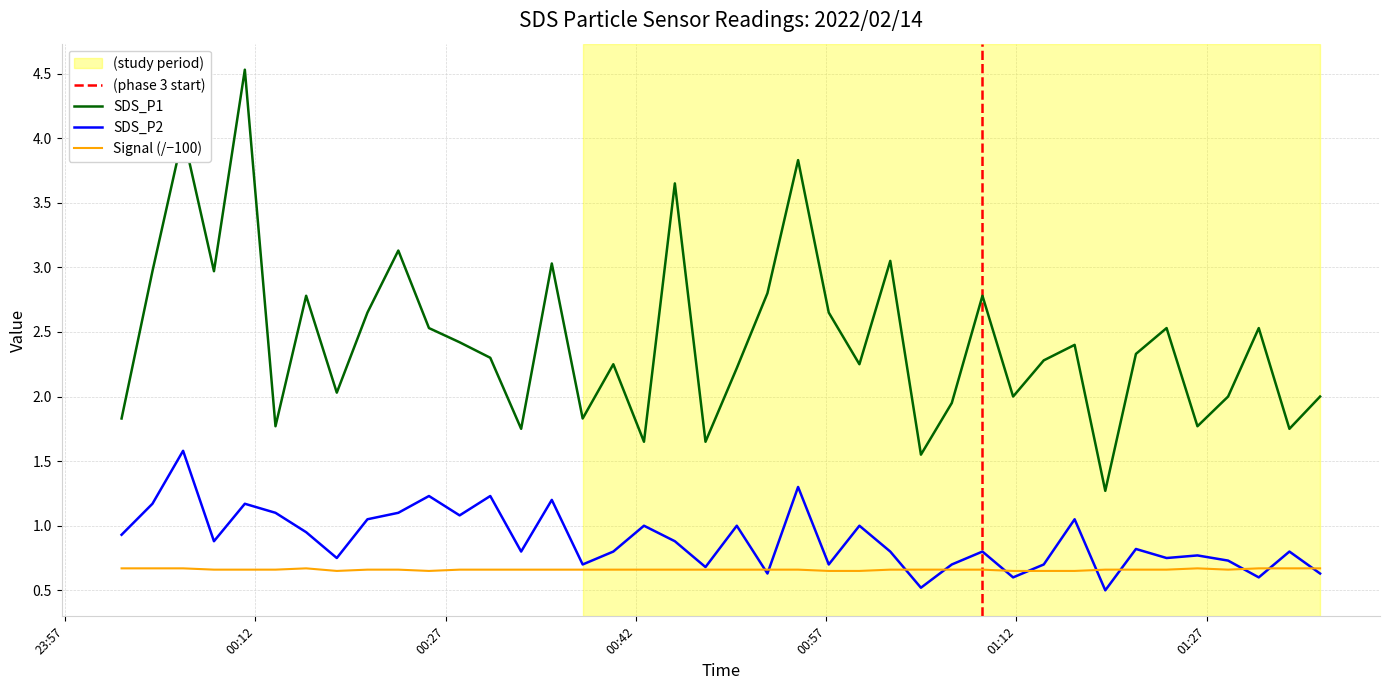

What is the average value of the SDS_P2 series?

0.9